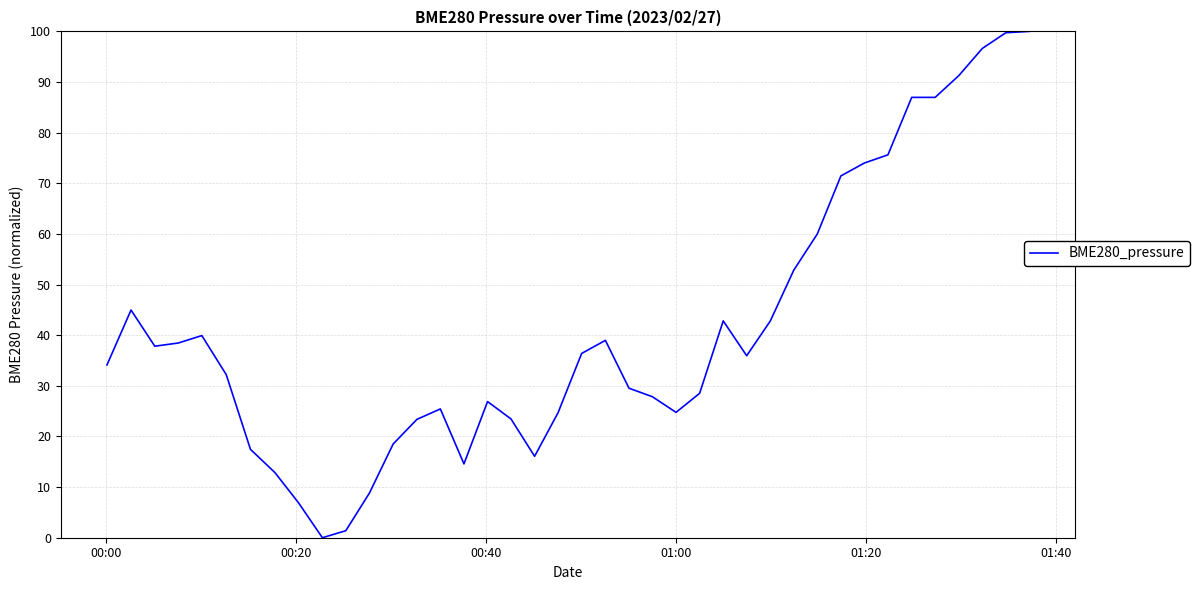

What is the maximum value shown in the chart?

100.0